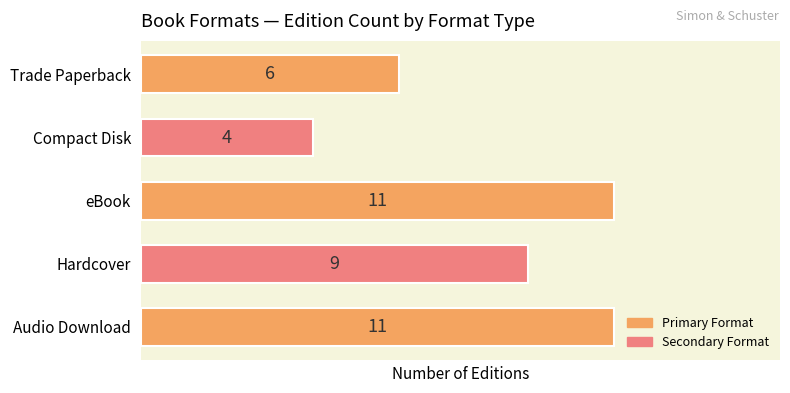

Which has a higher value, eBook or Hardcover?

eBook